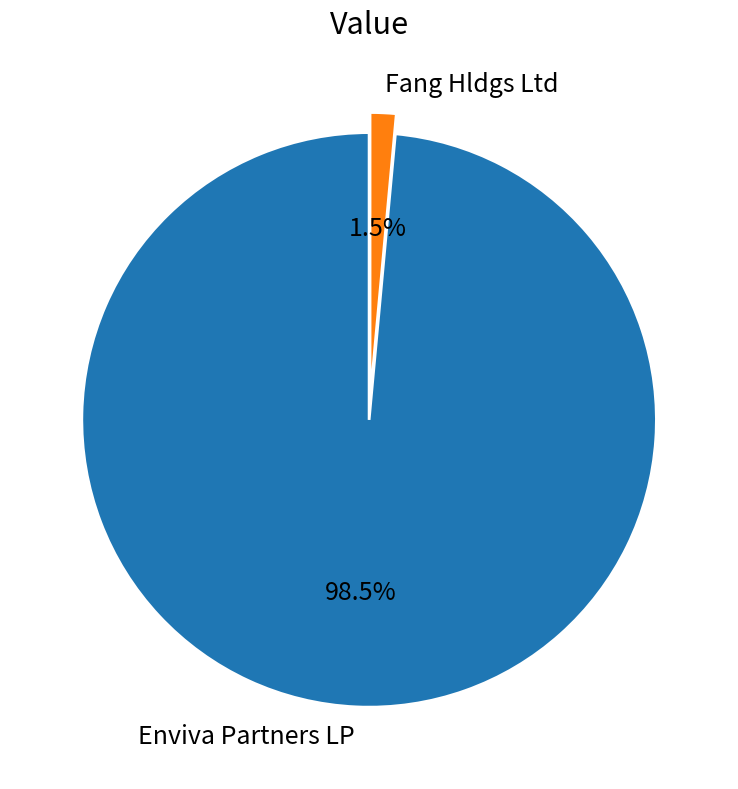

Rank the categories by value from lowest to highest.

Fang Hldgs Ltd, Enviva Partners LP